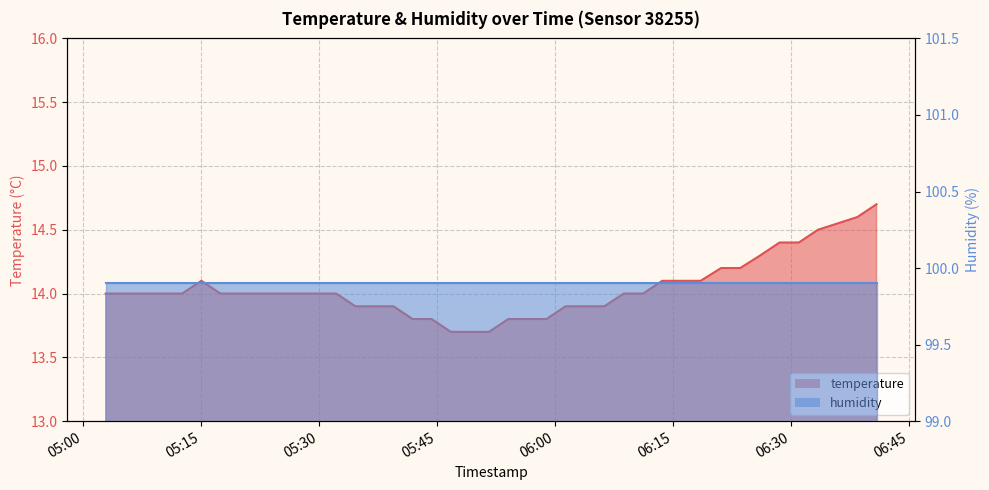

What is the label of the 21st point from the left?

2022-10-16T05:51:40